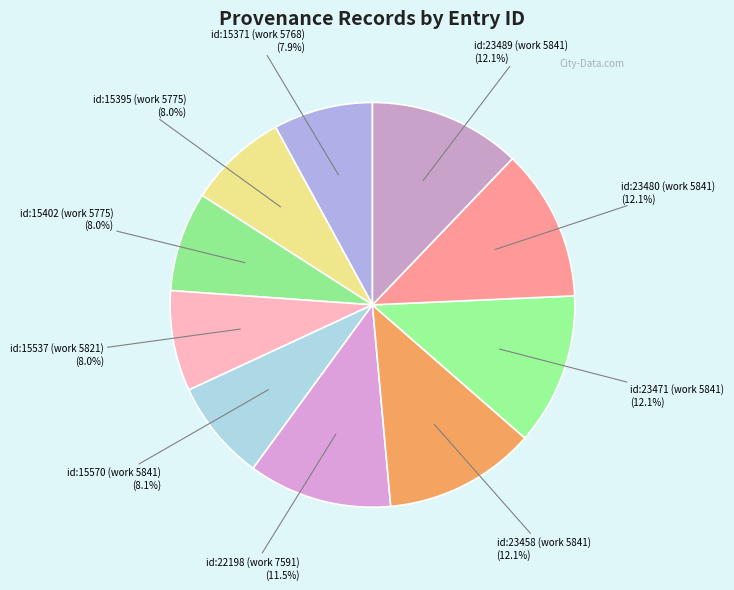

What percentage do id:15371 (work 5768) and id:15402 (work 5775) together represent?

15.9%